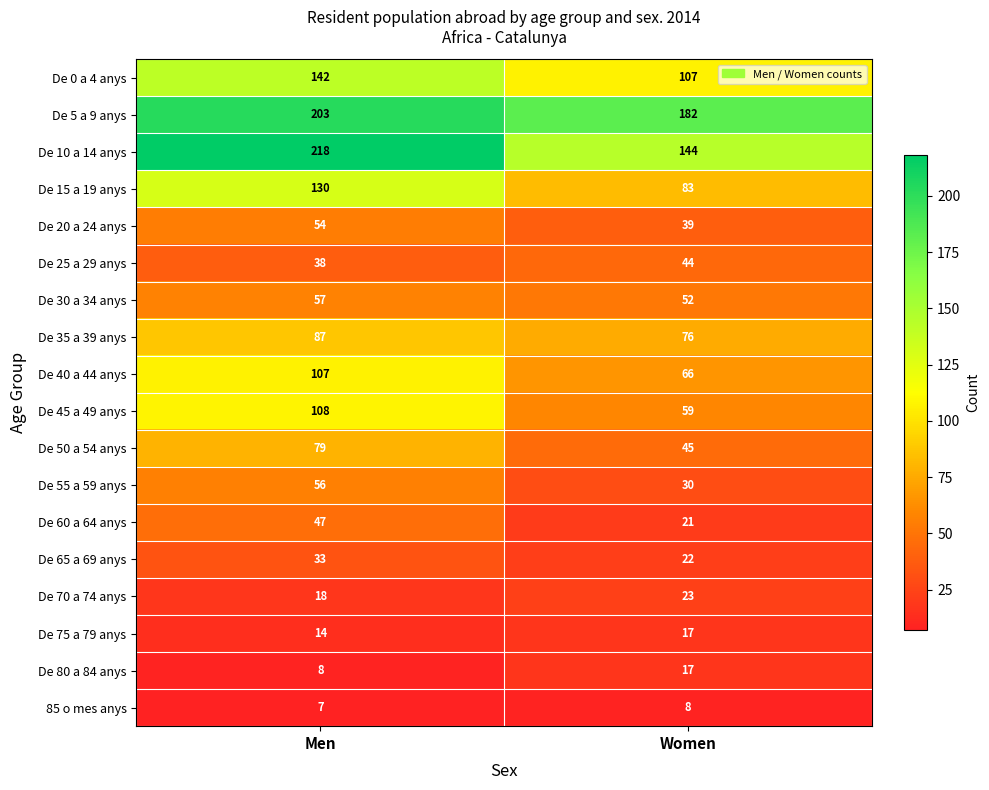

What is the difference between the De 25 a 29 anys values at Women and Men?

6